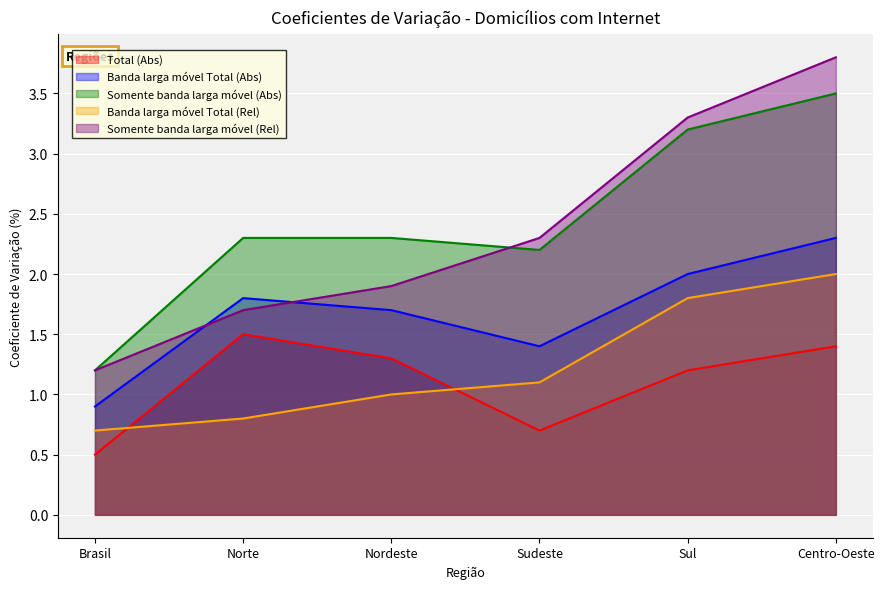

How many distinct data groups are displayed?

5